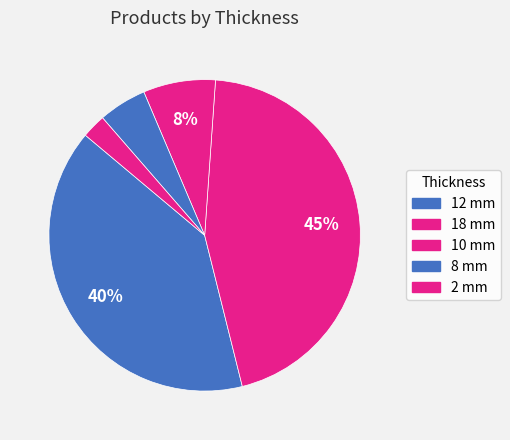

Is there a majority slice in this chart?

No